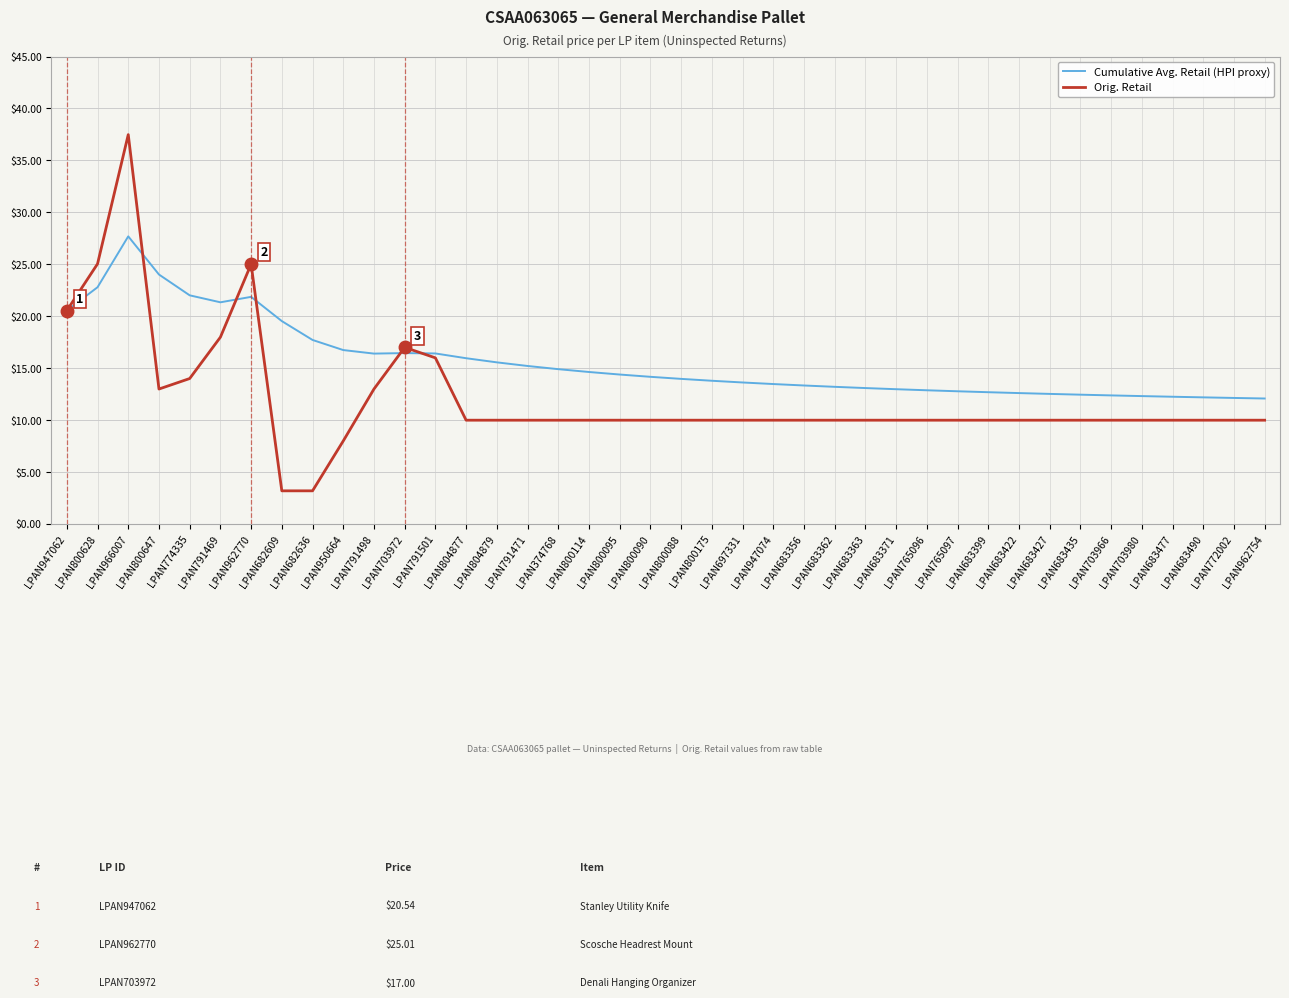

What position from the left is LPAN703972?

12